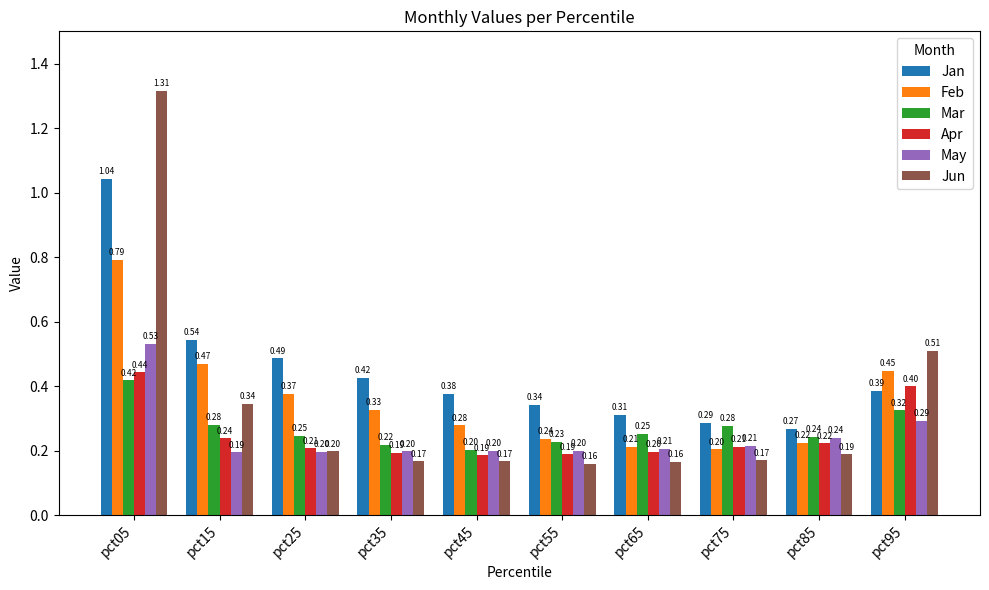

Which series changed the most between pct65 and pct75?

Mar